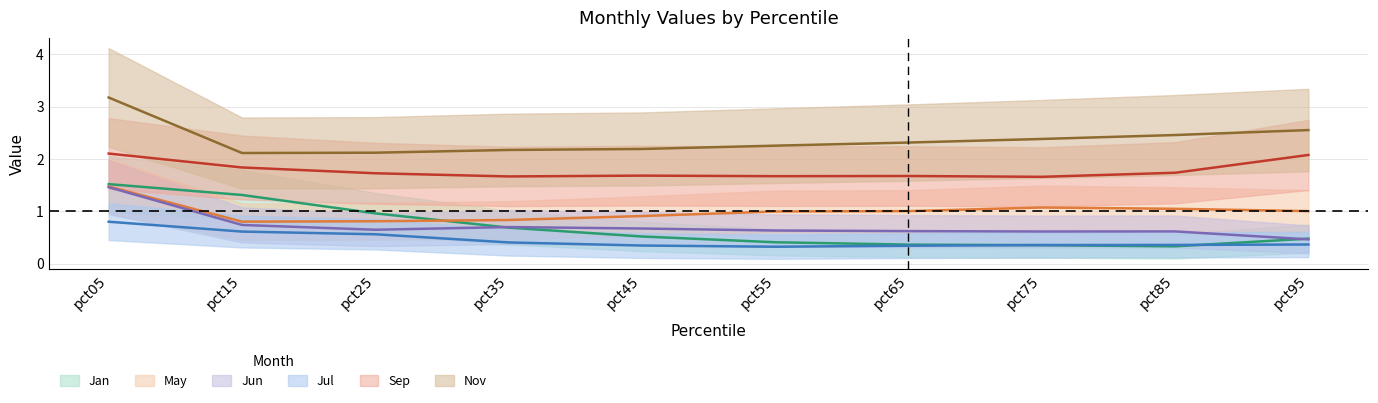

Between which two adjacent categories do May and Jan first intersect?

pct25 and pct35